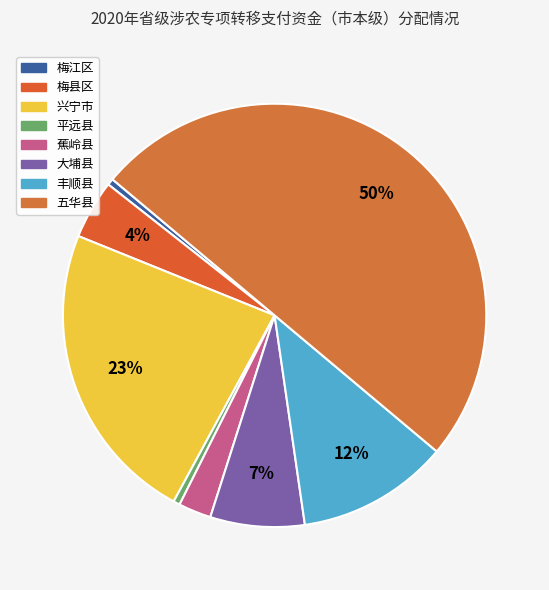

Does 兴宁市 account for over 50% of the chart?

No